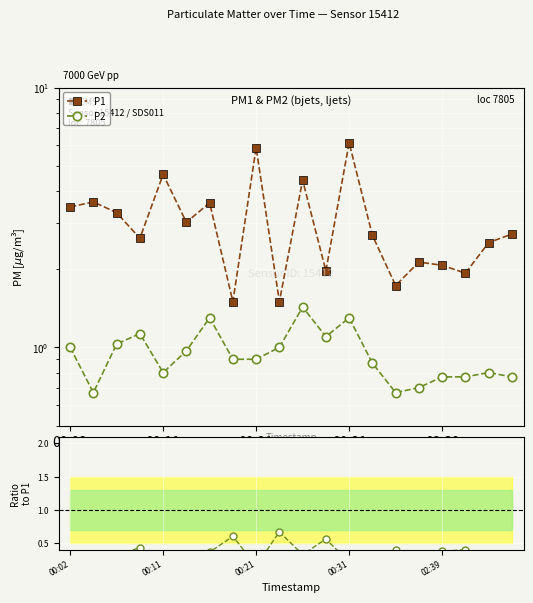

True or false: P2/P1 has a value of 1.0 at 7.

False